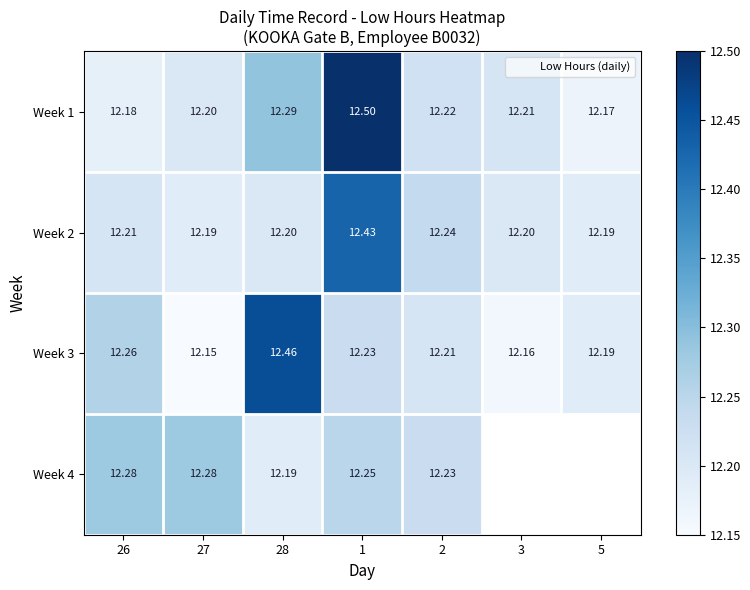

The value of Week 2 at 3 is 12.2. True or false?

True